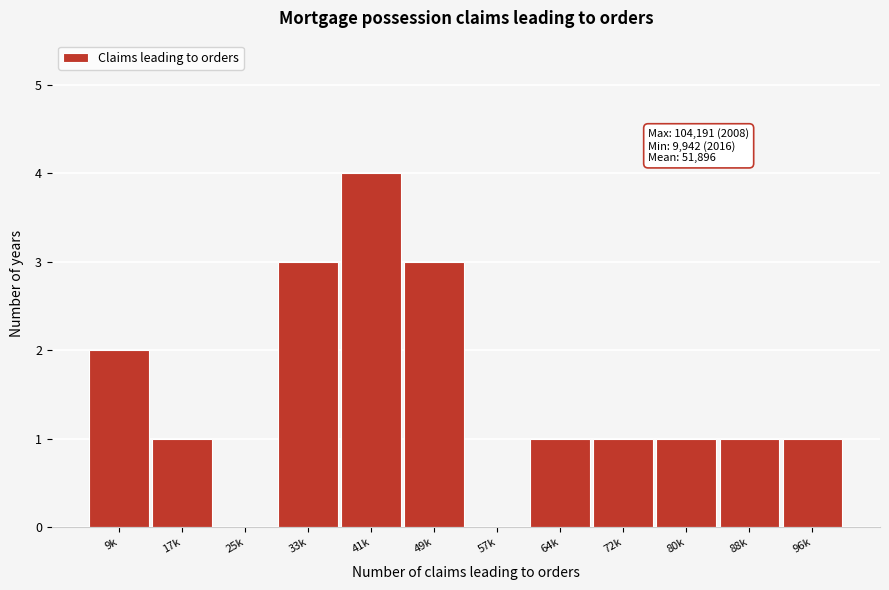

Reading right to left, extract all data points from this chart.

96k=1	88k=1	80k=1	72k=1	64k=1	57k=0	49k=3	41k=4	33k=3	25k=0	17k=1	9k=2